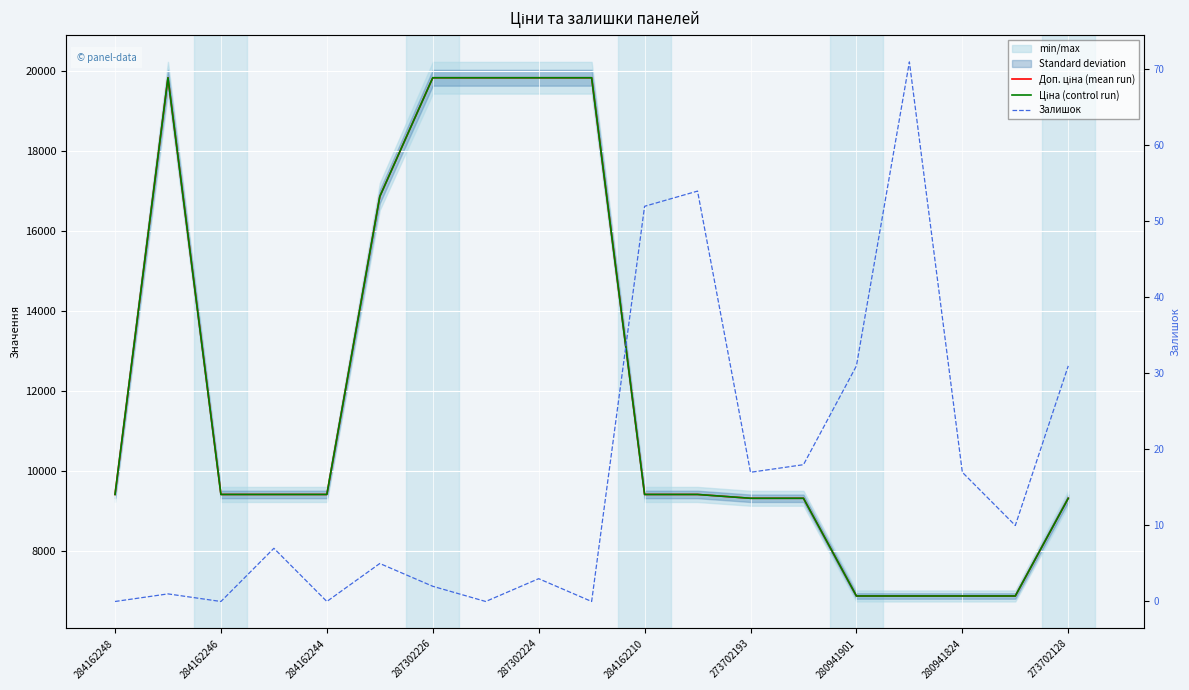

How many distinct data groups are displayed?

3